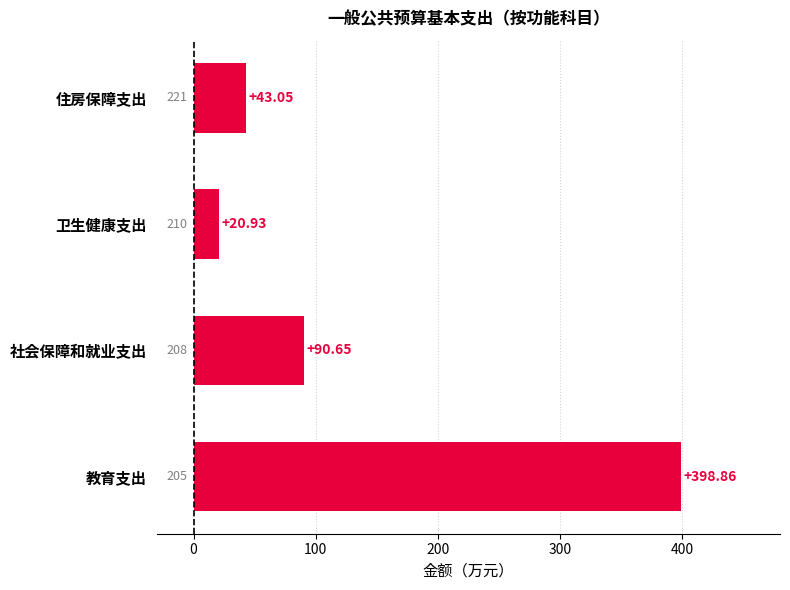

How many categories are shown in the chart?

4